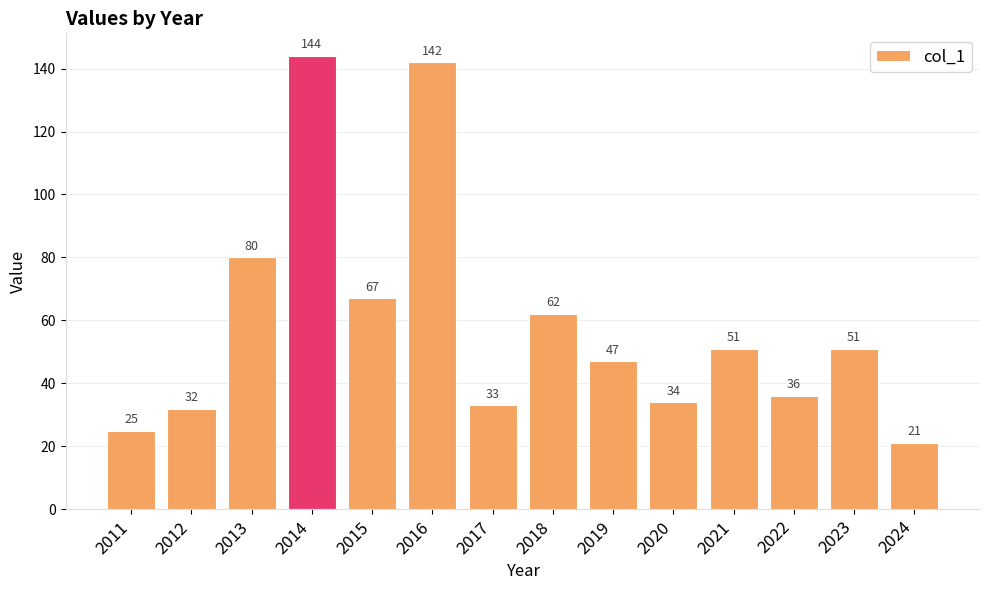

Reading left to right, transcribe all the data shown in this chart.

2011=25	2012=32	2013=80	2014=144	2015=67	2016=142	2017=33	2018=62	2019=47	2020=34	2021=51	2022=36	2023=51	2024=21